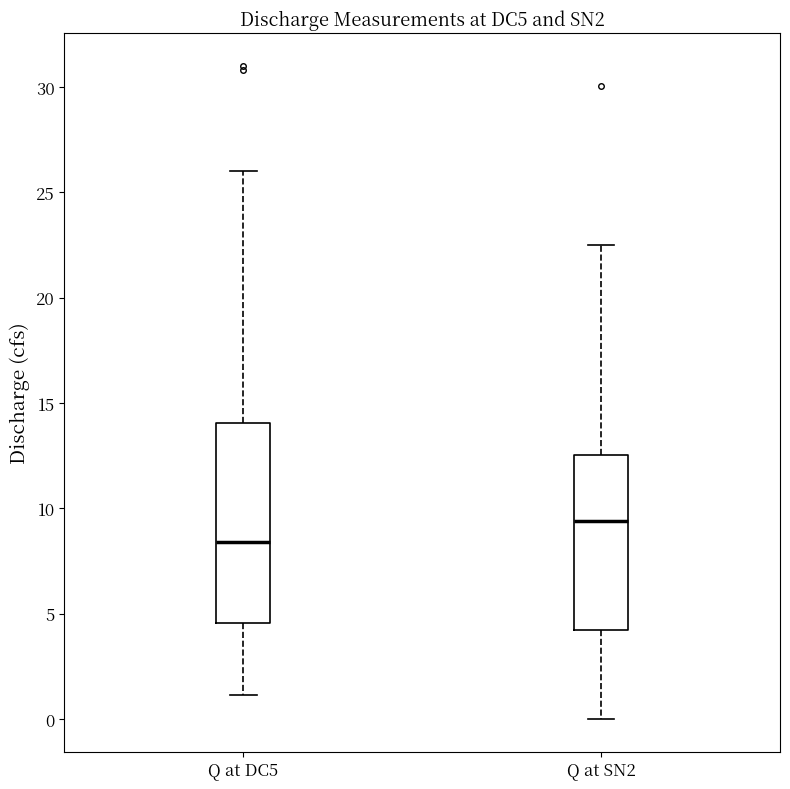

Which box is the tallest, from its lower edge to its upper edge?

Q at DC5